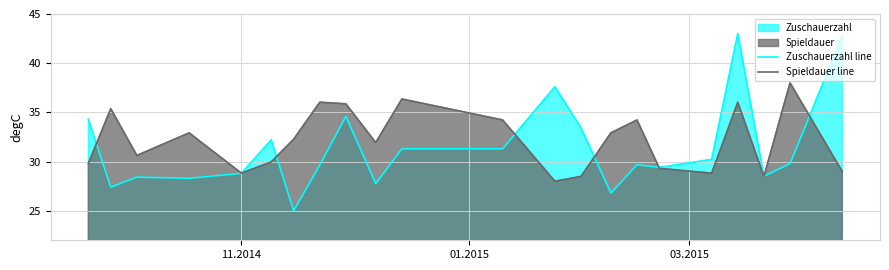

List the series in order of their peak value, highest first.

Zuschauerzahl line, Spieldauer line